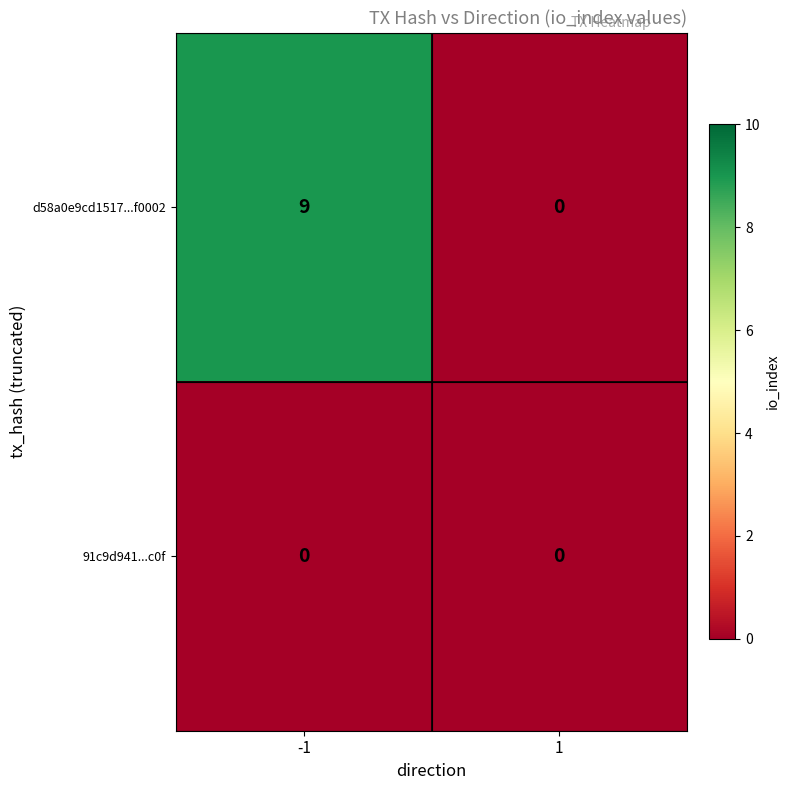

What is the difference between the highest and lowest values at -1?

9